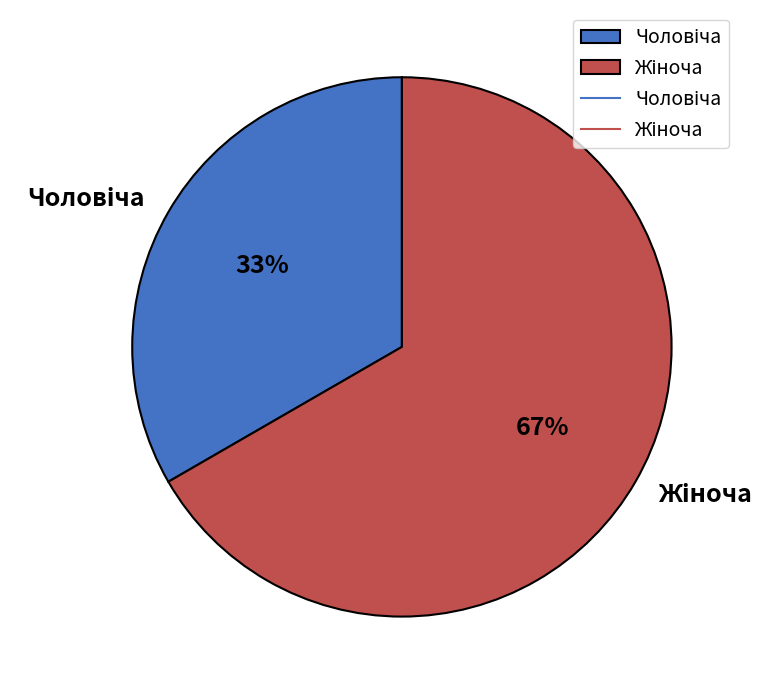

Is there any slice that represents more than half of the pie?

Yes